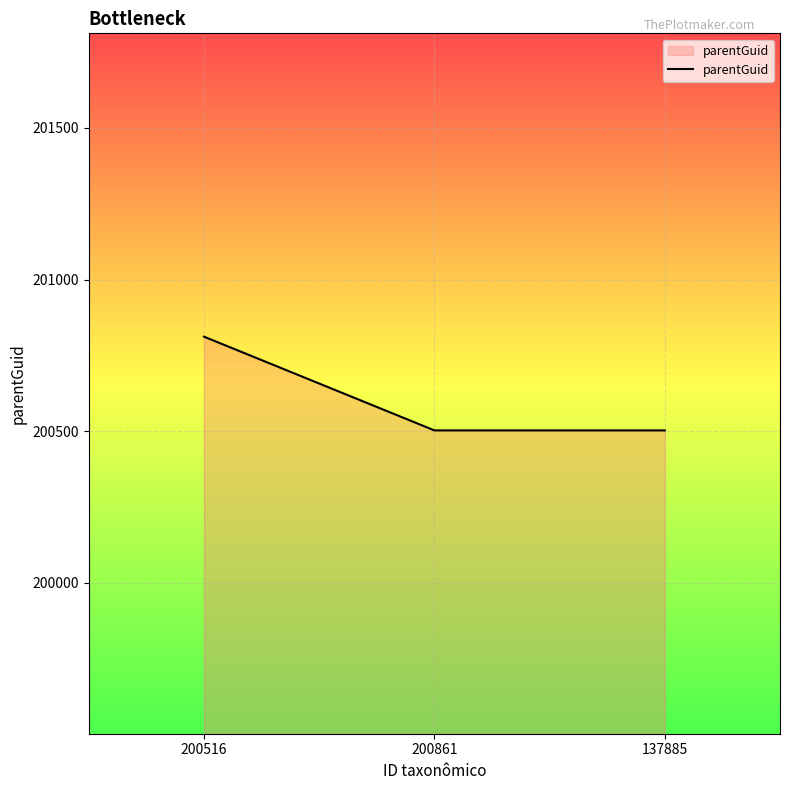

What is the greatest value displayed?

200812